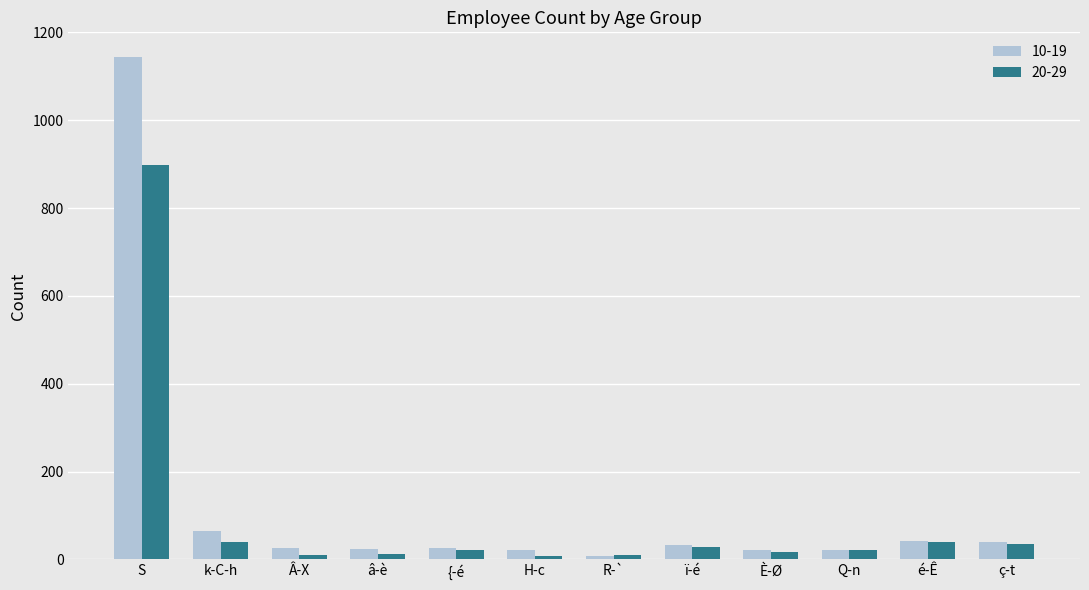

Which series changed the most between k-C-h and Â-X?

10-19